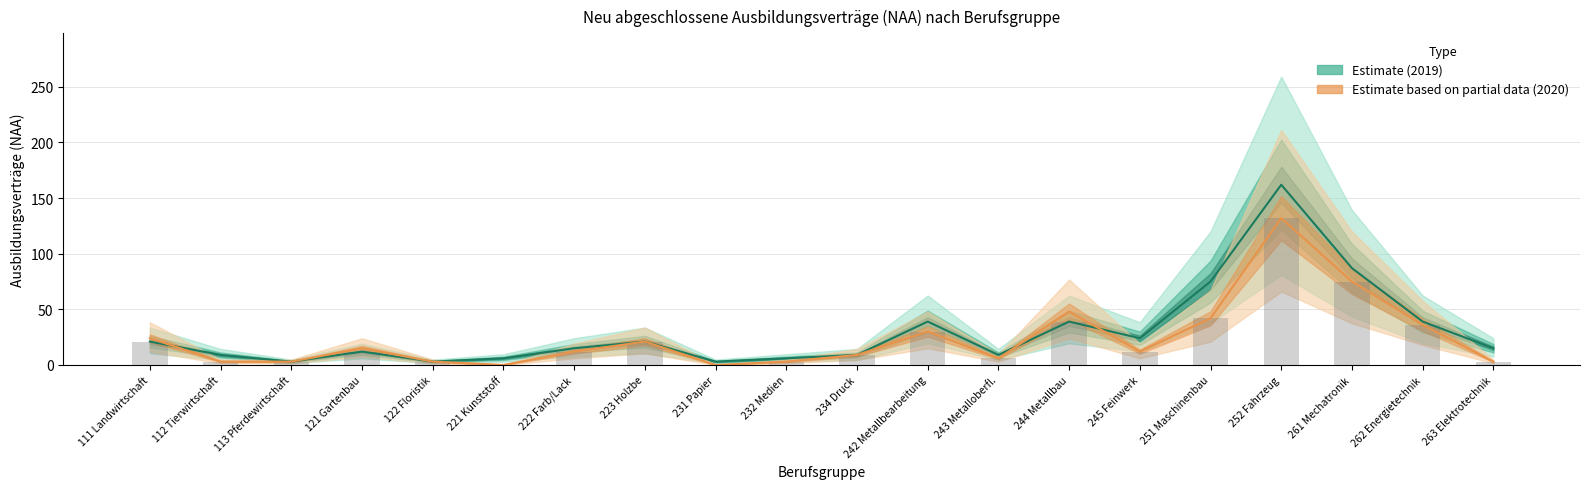

What is the label of the 17th bar from the left?

252 Fahrzeug